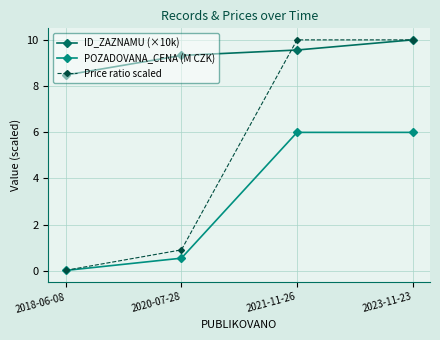

How many categories are shown in the chart?

4